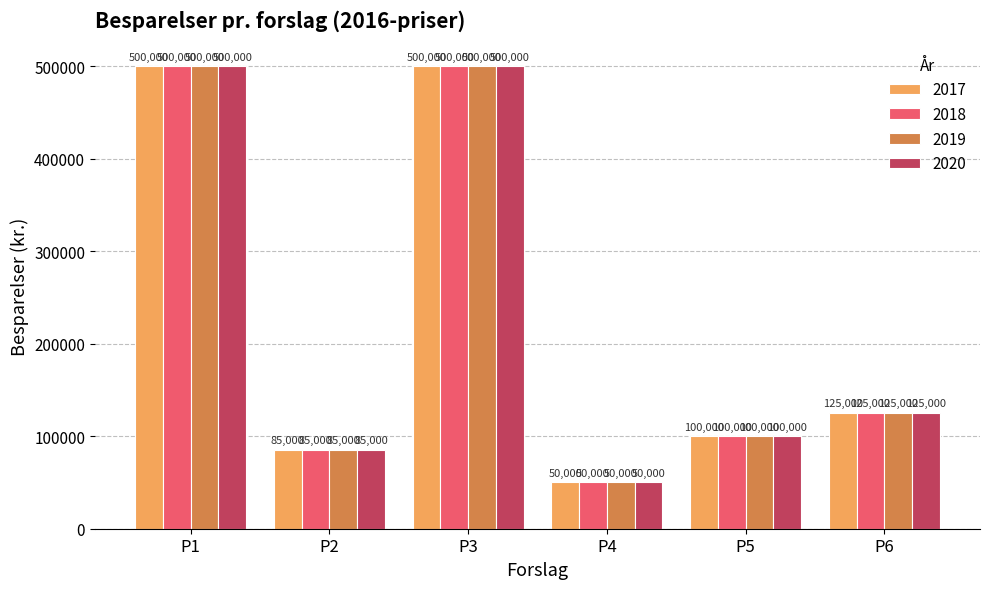

What are all the series names shown in the legend?

2017, 2018, 2019, 2020